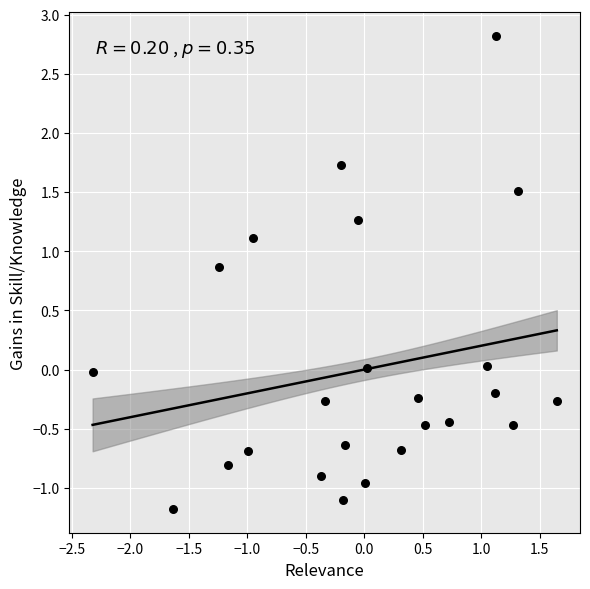

What is the range of Y values (max minus min)?

4.0